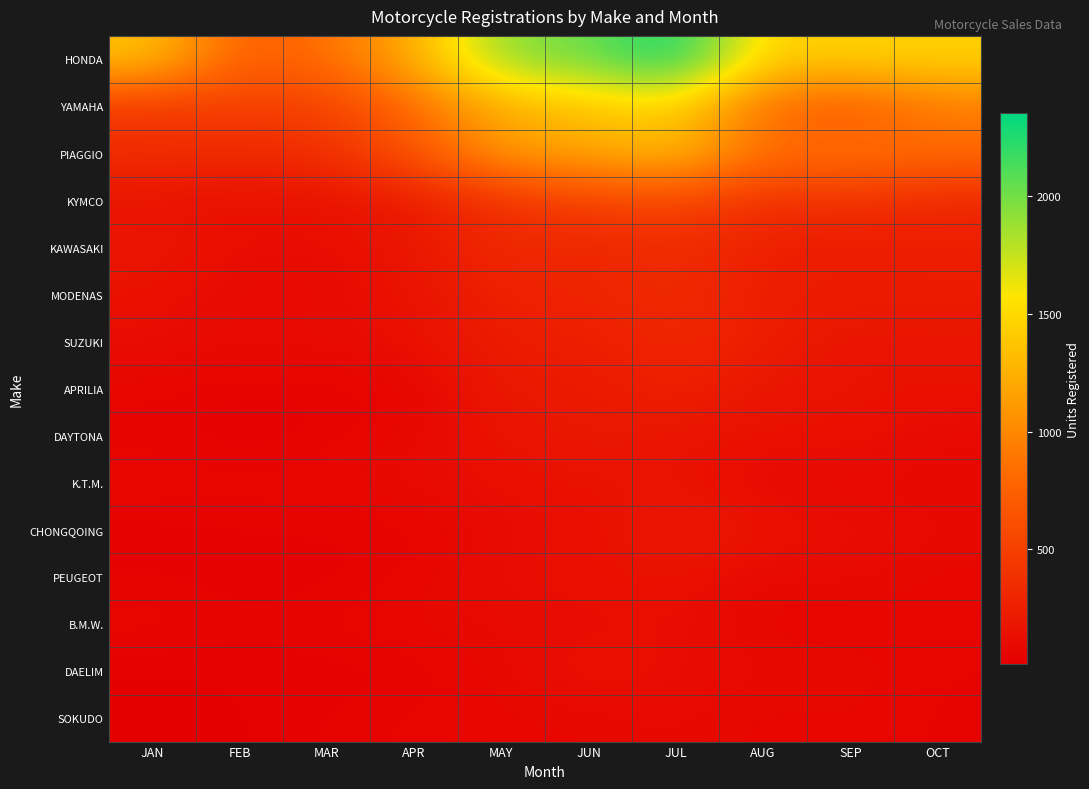

Reading left to right, extract all data points from this chart.

HONDA: JAN=1374	FEB=726	MAR=852	APR=1228	MAY=1939	JUN=2009	JUL=2351	AUG=1432	SEP=1464	OCT=1460
YAMAHA: JAN=425	FEB=497	MAR=484	APR=821	MAY=1235	JUN=1353	JUL=1464	AUG=800	SEP=649	OCT=922
PIAGGIO: JAN=367	FEB=323	MAR=368	APR=651	MAY=1135	JUN=1171	JUL=1333	AUG=842	SEP=896	OCT=821
KYMCO: JAN=150	FEB=130	MAR=147	APR=211	MAY=385	JUN=511	JUL=557	AUG=364	SEP=400	OCT=304
KAWASAKI: JAN=189	FEB=117	MAR=107	APR=186	MAY=333	JUN=281	JUL=350	AUG=250	SEP=197	OCT=245
MODENAS: JAN=140	FEB=84	MAR=88	APR=147	MAY=272	JUN=281	JUL=354	AUG=218	SEP=247	OCT=221
SUZUKI: JAN=121	FEB=100	MAR=114	APR=135	MAY=233	JUN=236	JUL=308	AUG=249	SEP=149	OCT=169
APRILIA: JAN=62	FEB=34	MAR=38	APR=50	MAY=211	JUN=199	JUL=278	AUG=167	SEP=155	OCT=141
DAYTONA: JAN=43	FEB=22	MAR=43	APR=84	MAY=154	JUN=205	JUL=165	AUG=133	SEP=146	OCT=90
K.T.M.: JAN=81	FEB=66	MAR=70	APR=111	MAY=131	JUN=142	JUL=158	AUG=81	SEP=84	OCT=76
CHONGQOING: JAN=21	FEB=38	MAR=41	APR=32	MAY=113	JUN=116	JUL=226	AUG=158	SEP=126	OCT=93
PEUGEOT: JAN=44	FEB=25	MAR=31	APR=61	MAY=126	JUN=139	JUL=150	AUG=77	SEP=105	OCT=66
B.M.W.: JAN=71	FEB=46	MAR=60	APR=82	MAY=95	JUN=109	JUL=127	AUG=61	SEP=57	OCT=61
DAELIM: JAN=18	FEB=27	MAR=26	APR=35	MAY=83	JUN=165	JUL=117	AUG=92	SEP=102	OCT=52
SOKUDO: JAN=13	FEB=17	MAR=45	APR=60	MAY=70	JUN=72	JUL=98	AUG=65	SEP=76	OCT=47